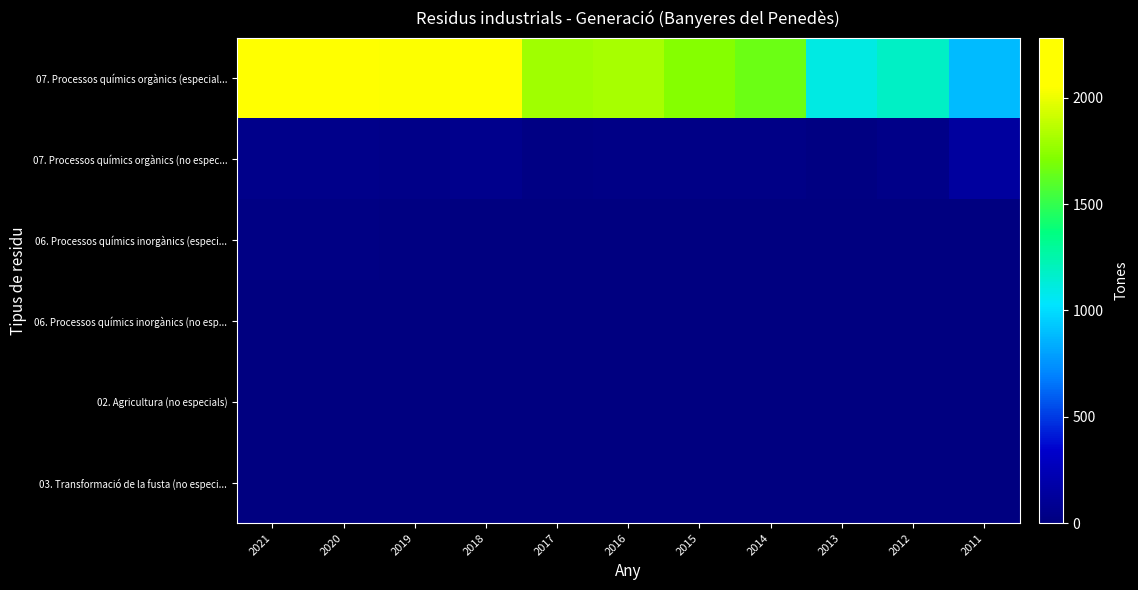

Reading left to right, list all the values displayed in this chart.

07. Processos químics orgànics (especial...: 2021=2066	2020=2281	2019=2049	2018=2124	2017=1794	2016=1809	2015=1723	2014=1653	2013=1103	2012=1183	2011=883
07. Processos químics orgànics (no espec...: 2021=50	2020=51	2019=36	2018=57	2017=23	2016=27	2015=34	2014=32	2013=17	2012=42	2011=135
06. Processos químics inorgànics (especi...: 2021=23	2020=18	2019=16	2018=0	2017=0	2016=0	2015=0	2014=0	2013=0	2012=0	2011=0
06. Processos químics inorgànics (no esp...: 2021=0	2020=0	2019=0	2018=0	2017=0	2016=0	2015=0	2014=0	2013=0	2012=0	2011=1
02. Agricultura (no especials): 2021=0	2020=0	2019=0	2018=0	2017=0	2016=0	2015=0	2014=5	2013=5	2012=0	2011=0
03. Transformació de la fusta (no especi...: 2021=0	2020=0	2019=0	2018=0	2017=0	2016=0	2015=0	2014=0	2013=0	2012=0	2011=5